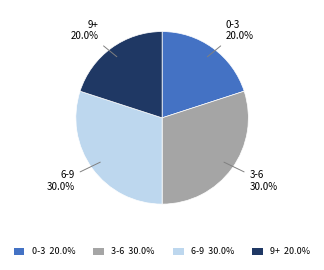

Is there any slice that represents more than half of the pie?

No